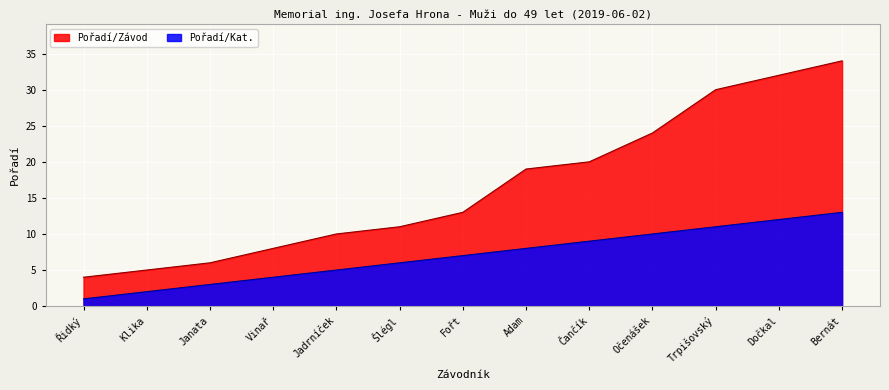

True or false: Pořadí/Kat. and Pořadí/Závod intersect in this chart.

False